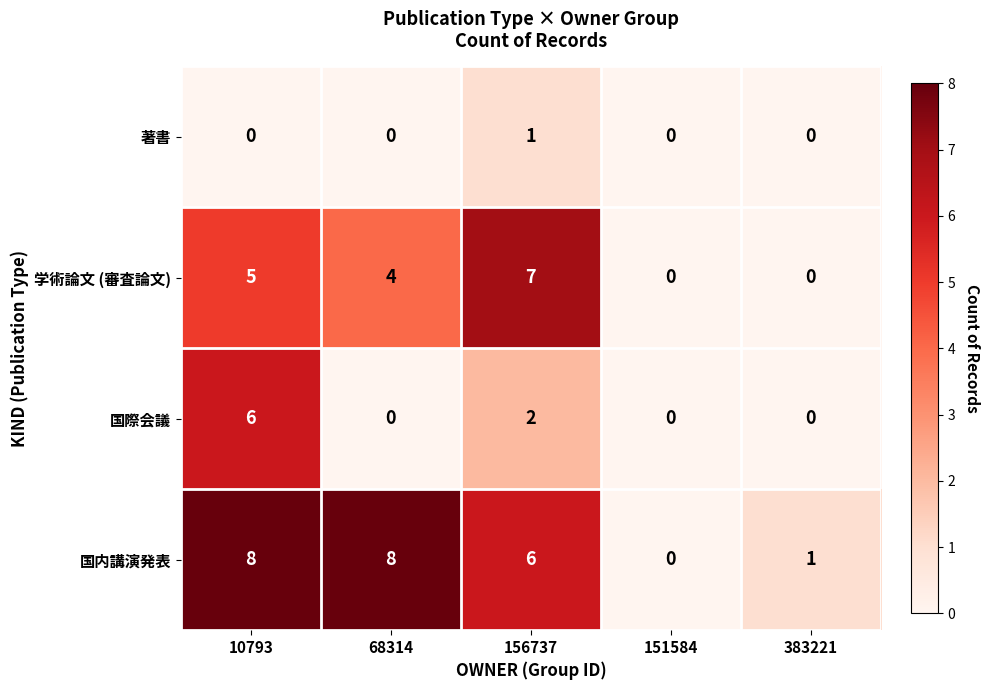

What is the difference between the highest and lowest values at 156737?

6